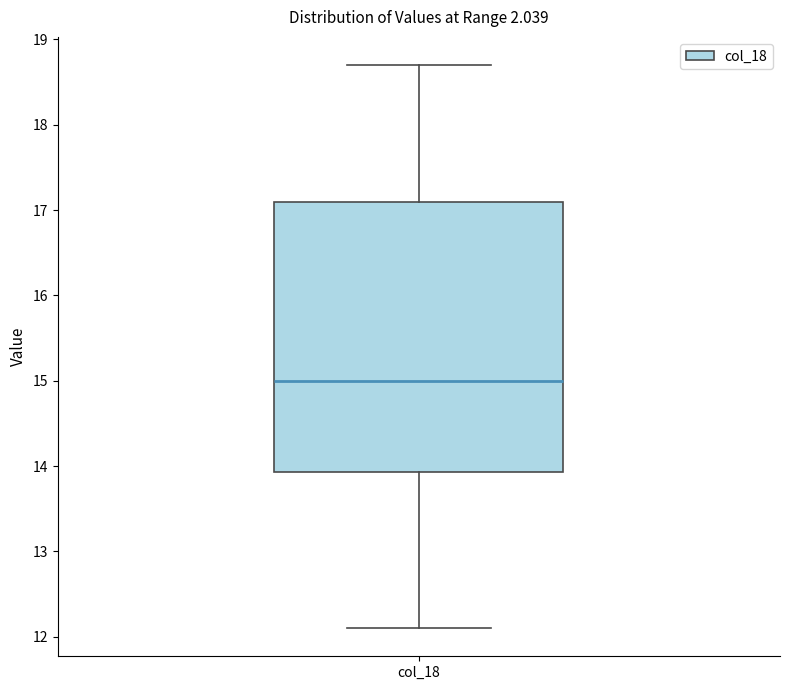

Transcribe this box plot: give where the median line is, the range the box spans, and where the two whiskers end, as read against the y-axis. The values are not printed on the chart, so give them approximately, as read against the axis.

median 15.0, box 13.9 to 17.1, whiskers 12.1 to 18.7